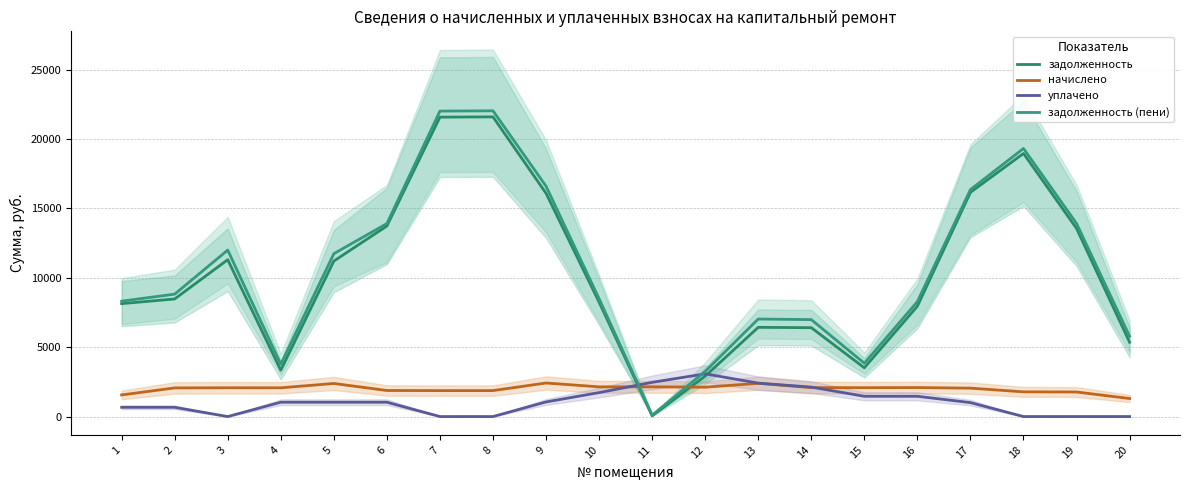

What are all the series names shown in the legend?

задолженность, начислено, уплачено, задолженность (пени)